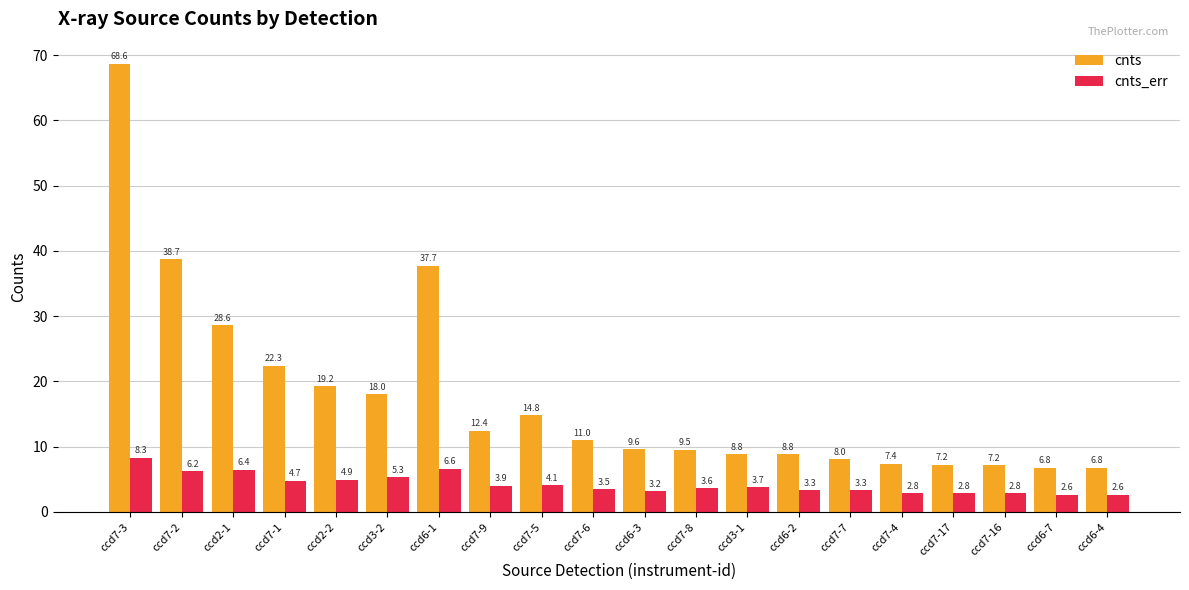

At which label does cnts_err first exceed 3?

ccd7-3